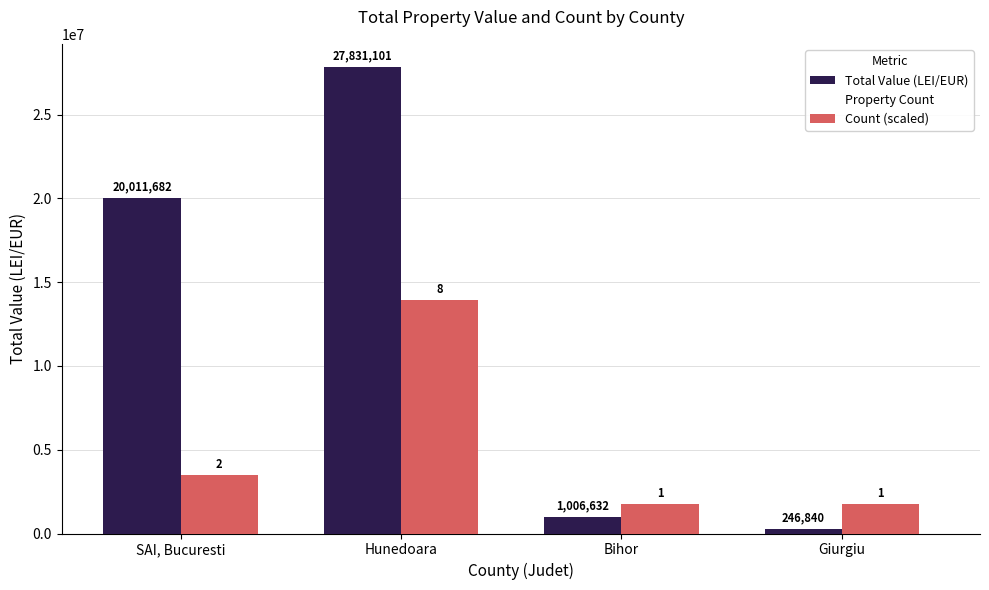

Between Hunedoara and Bihor, which is larger?

Hunedoara